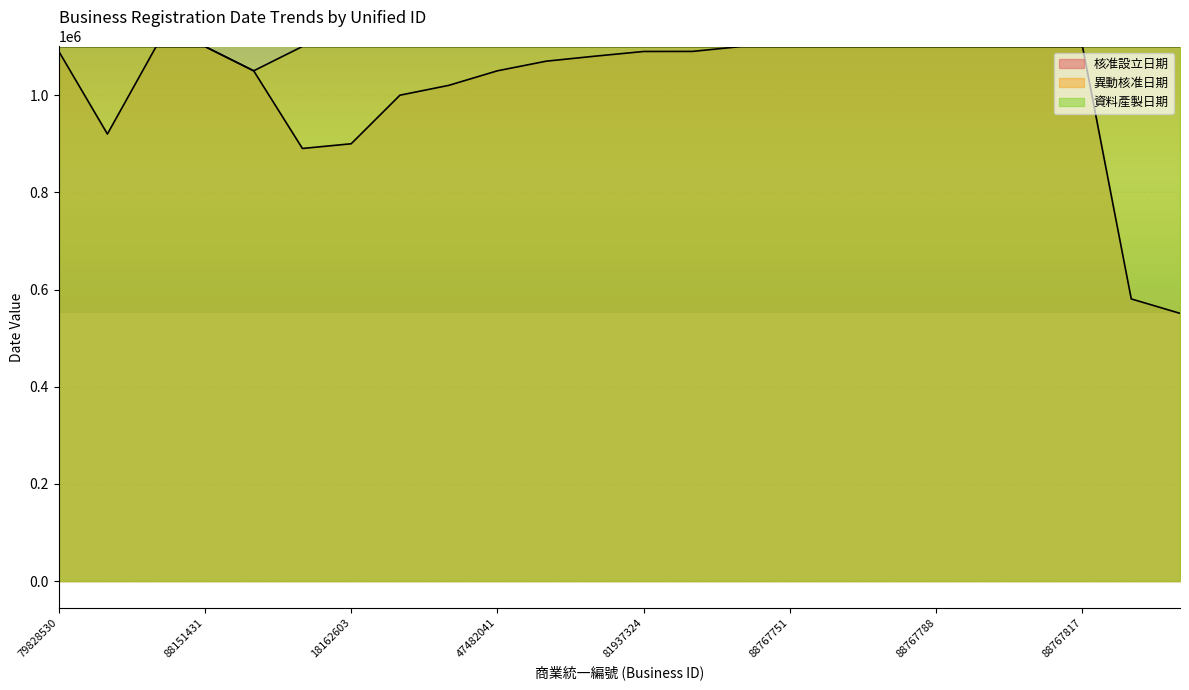

Which series has the largest total across all categories?

異動核准日期